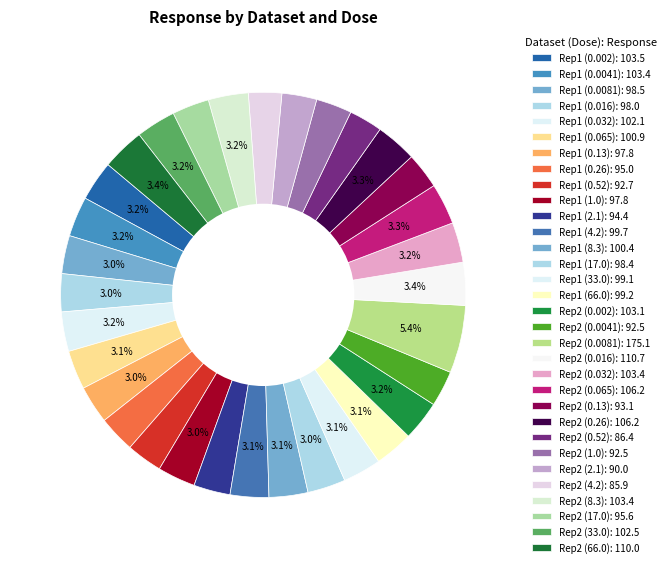

How many segments does this pie chart have?

32